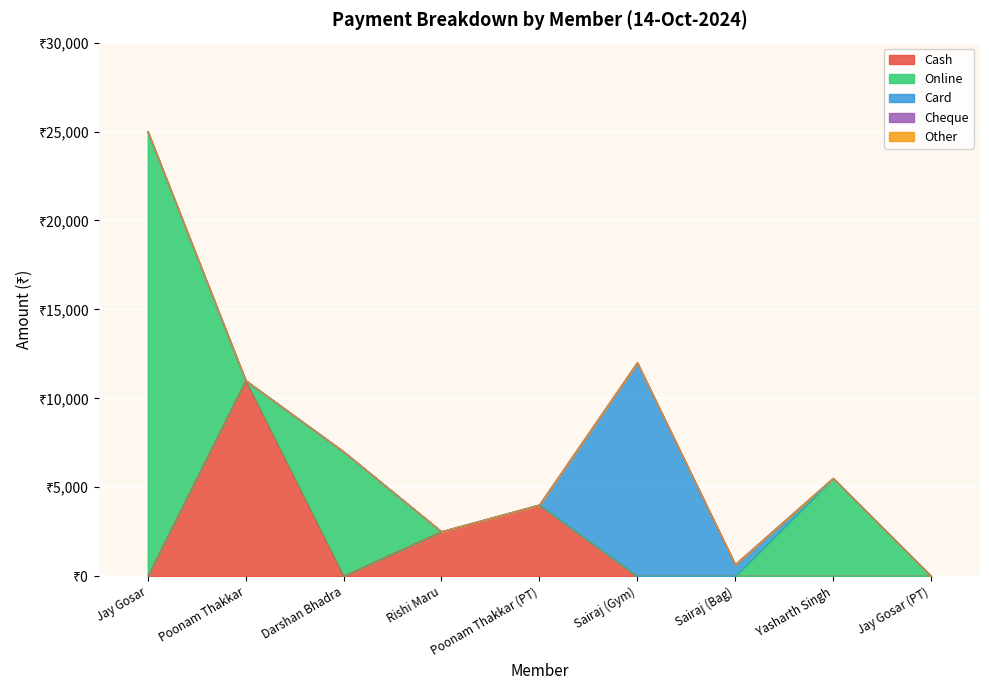

What are all the series names shown in the legend?

Cash, Online, Card, Cheque, Other